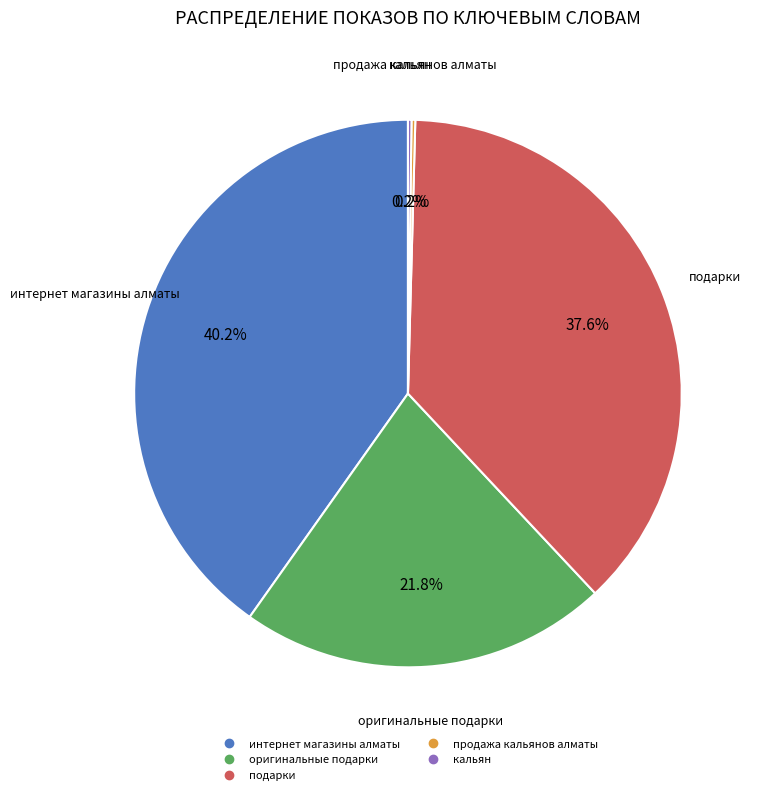

Do оригинальные подарки and интернет магазины алматы together represent more than half of the pie?

Yes